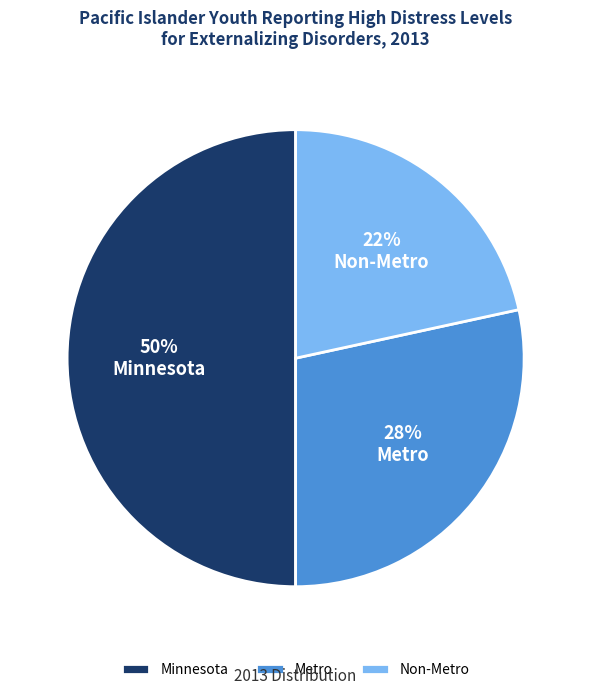

How many segments does this pie chart have?

3